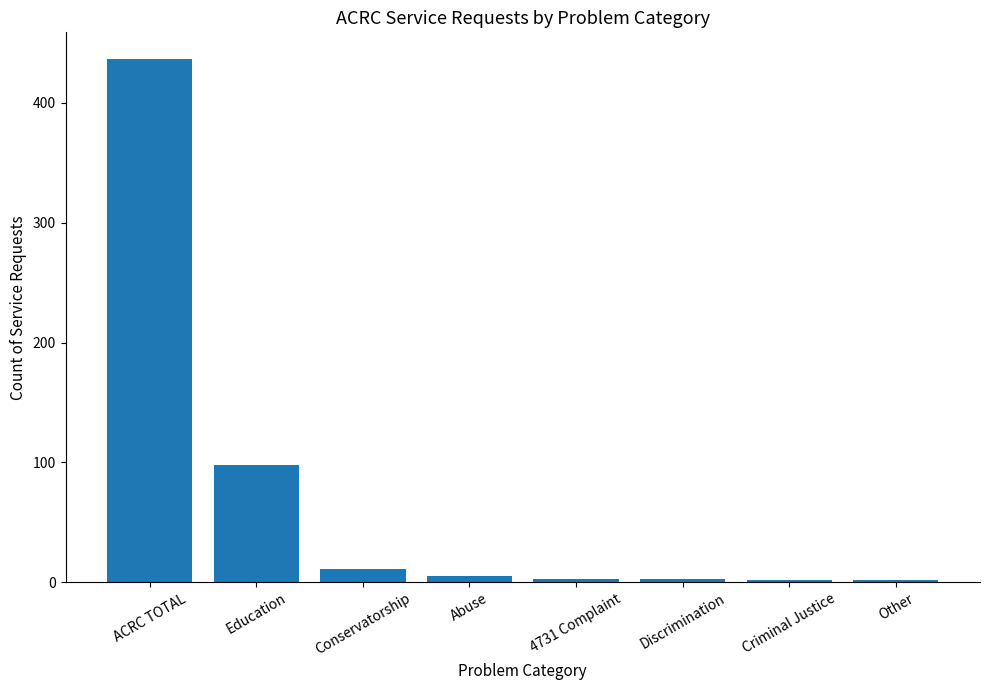

What is the label of the 3rd bar from the left?

Conservatorship